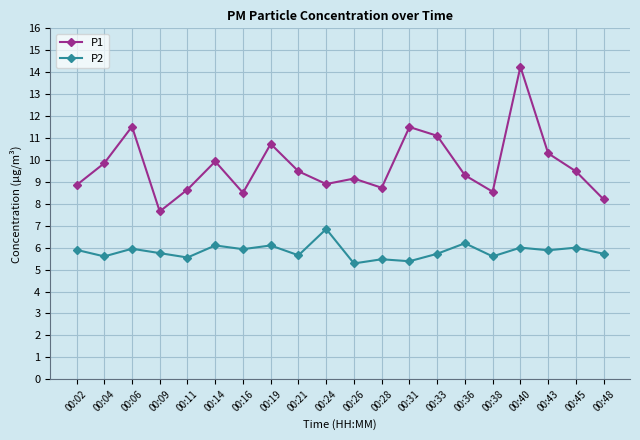

What is the minimum value for P2?

5.3